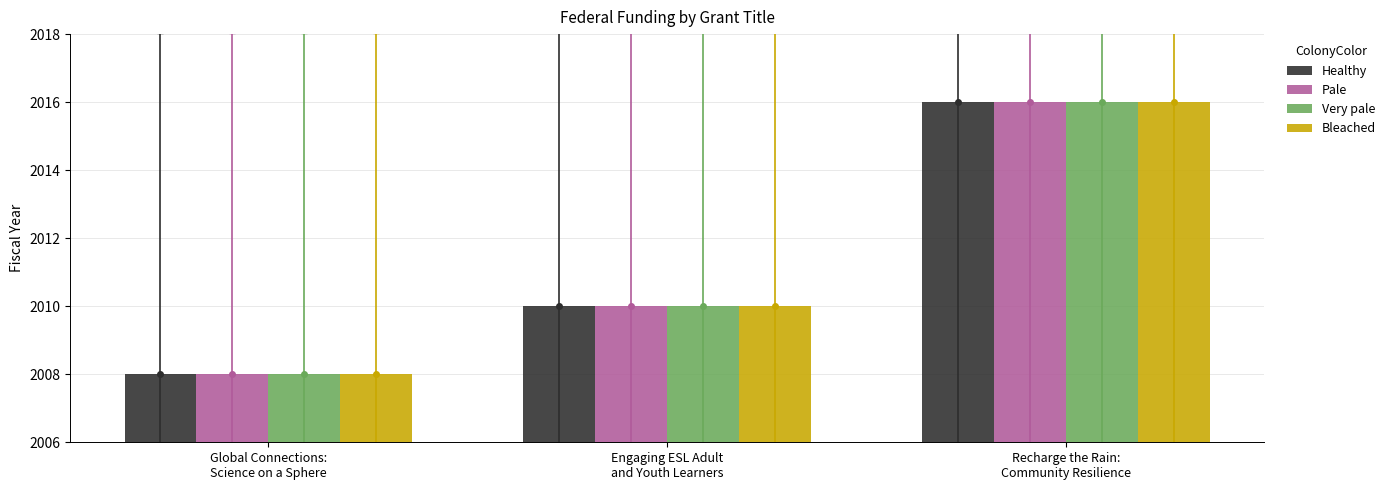

What is the difference between the second highest and minimum values in the Very pale series?

2